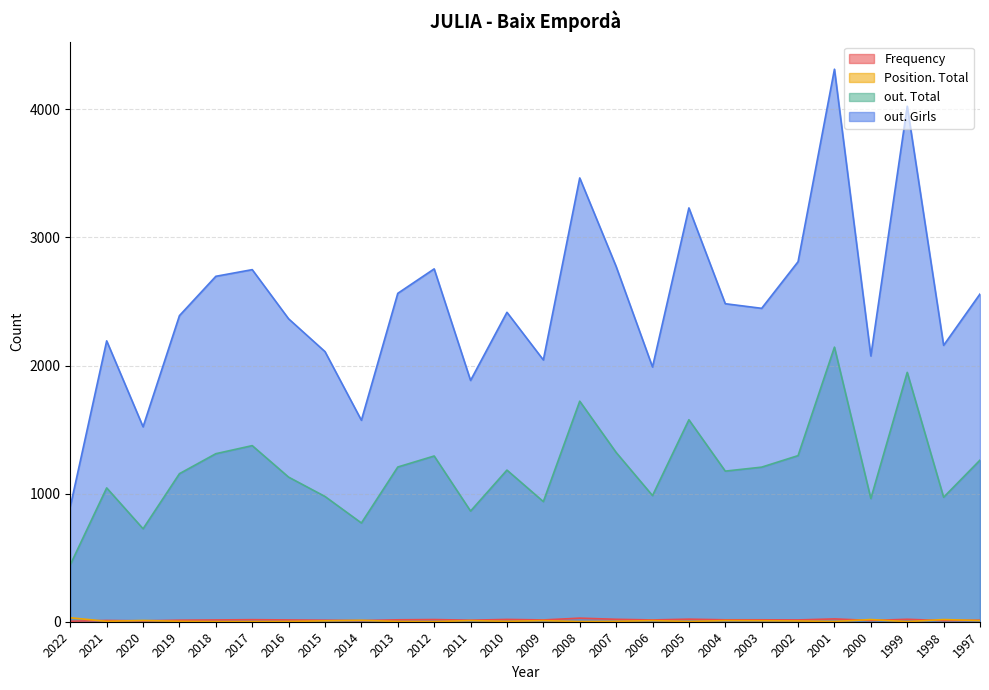

What is the minimum value for Position. Total?

1